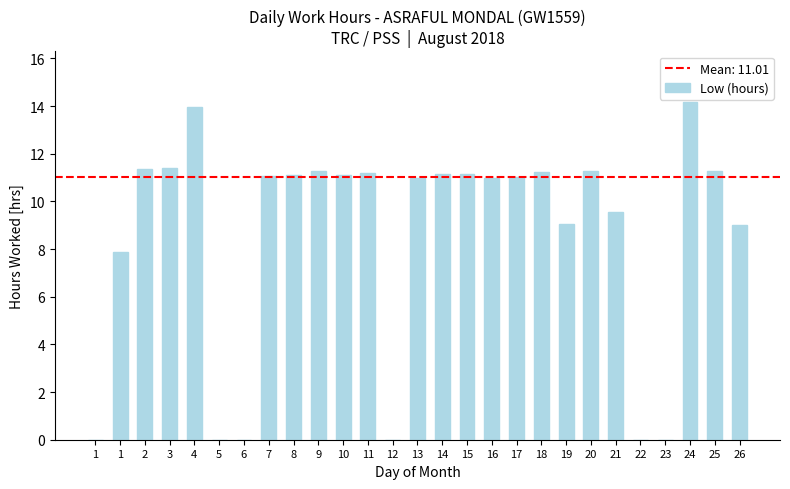

How many series are shown in this chart?

1